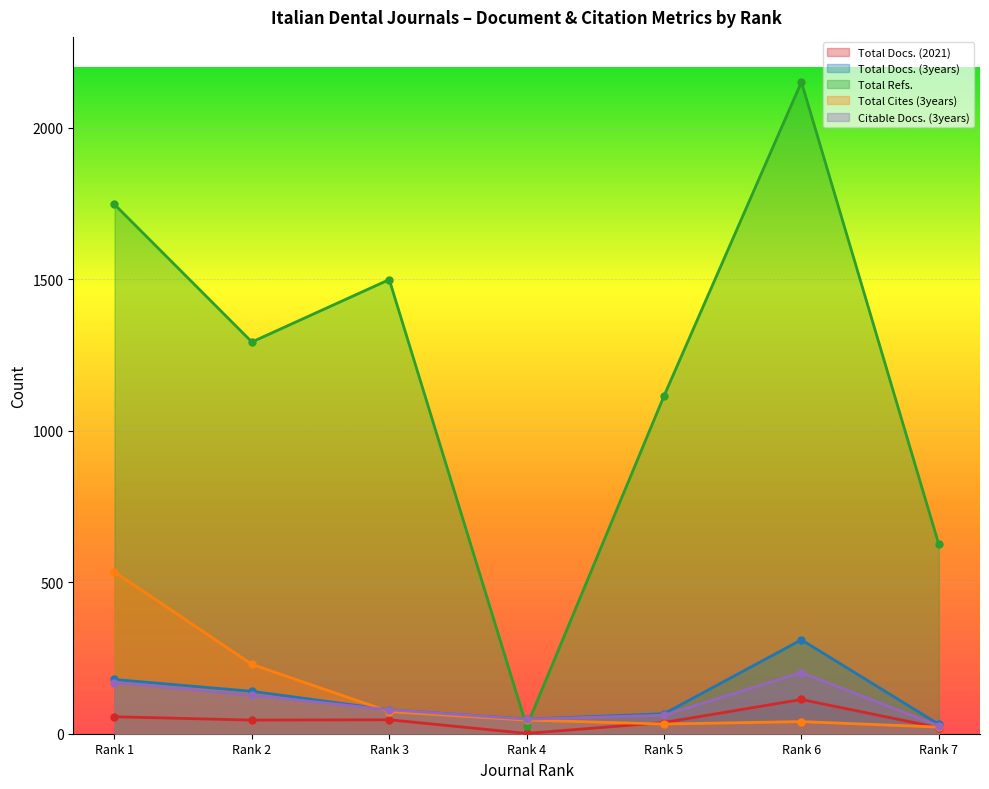

Rank the series at Rank 4 from highest to lowest value.

Total Docs. (3years), Citable Docs. (3years), Total Cites (3years), Total Refs., Total Docs. (2021)